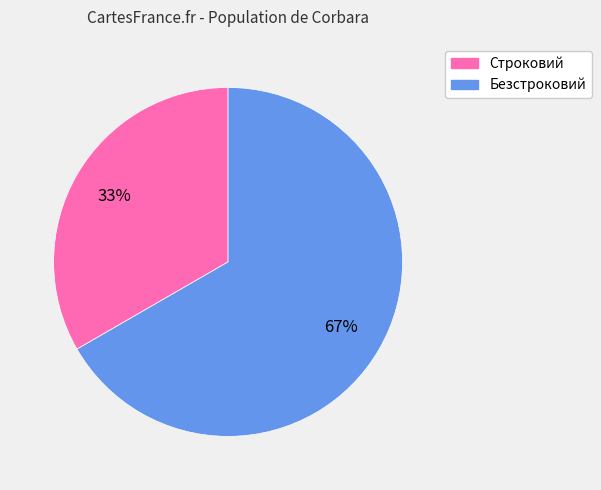

What is the majority slice?

Безстроковий